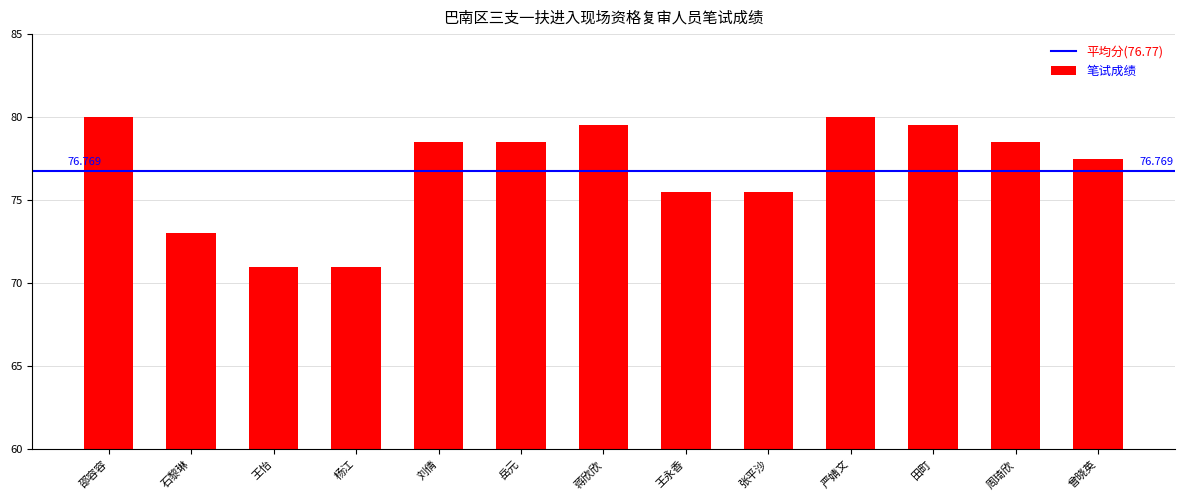

The value at 曾晓英 is 108.9. True or false?

False